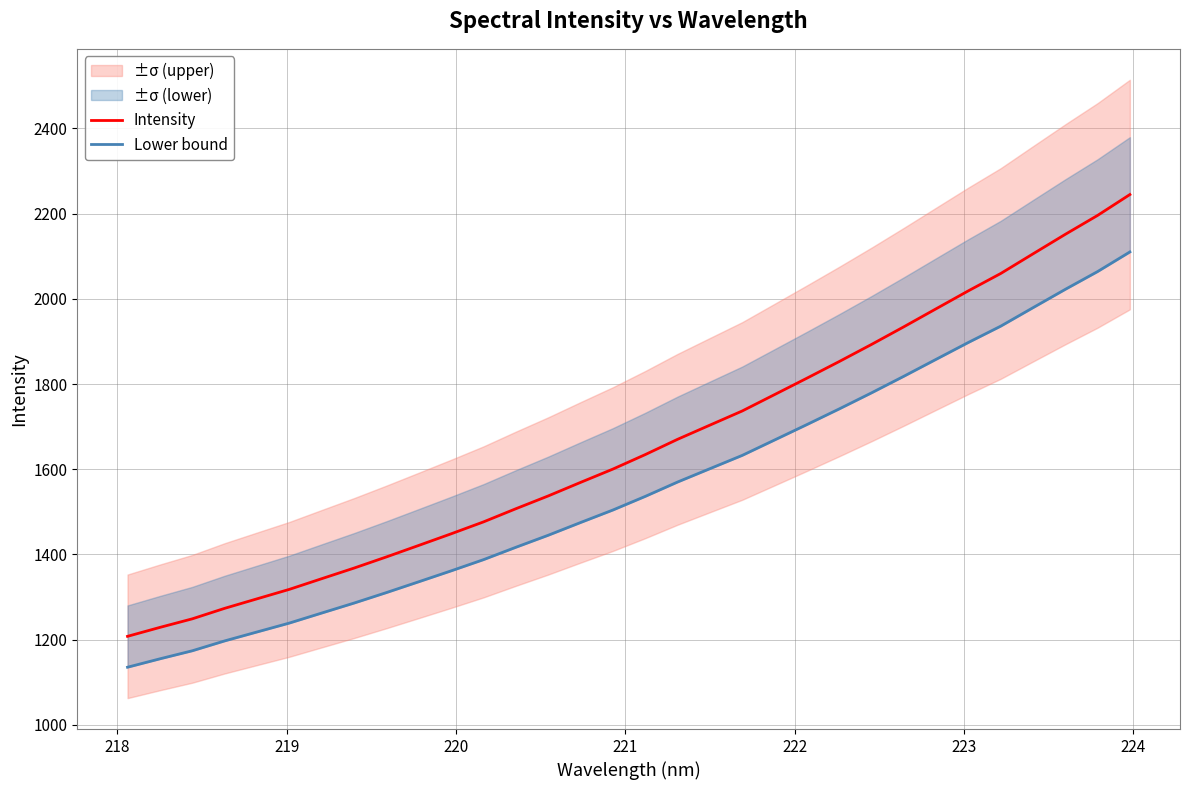

Is the value of Intensity at 23 greater than the value of Lower bound at 12?

Yes